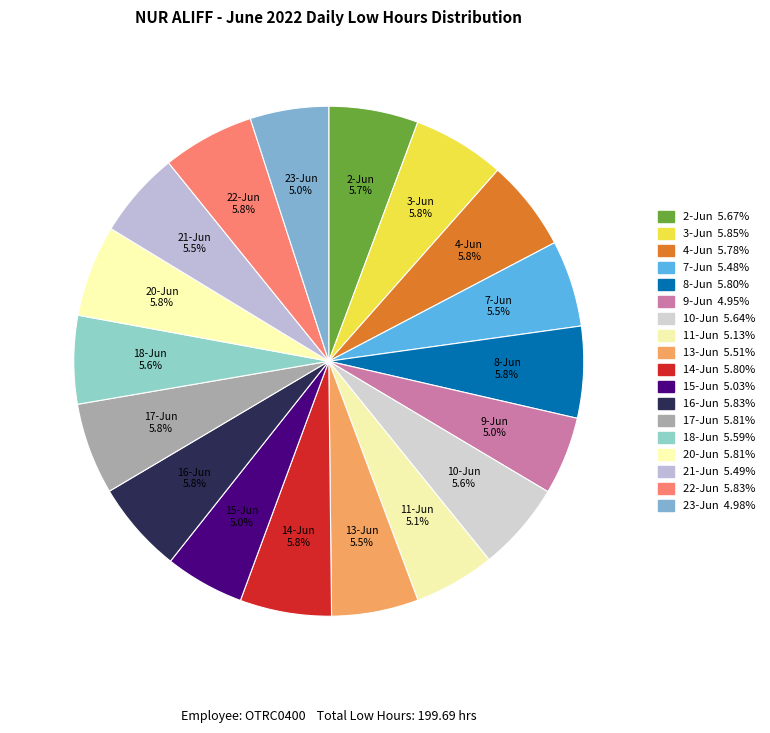

Count the number of slices in the pie.

18